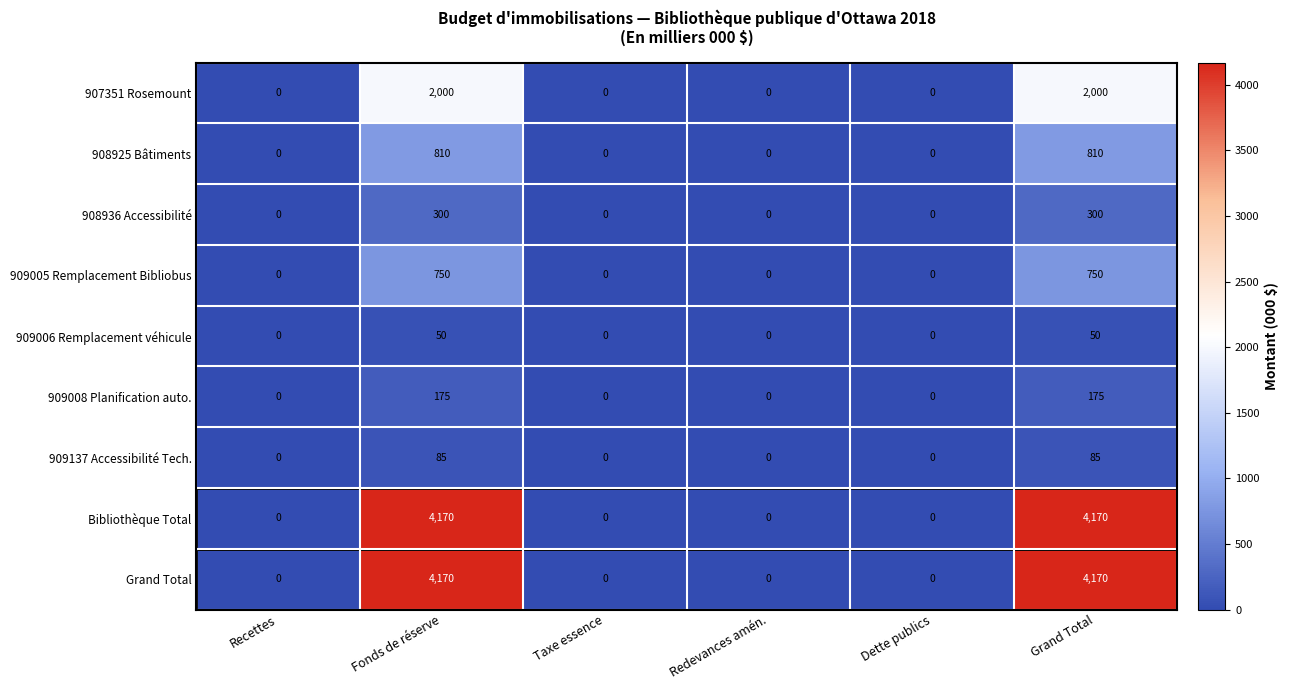

The value of 909005 Remplacement Bibliobus at Grand Total is 1136. True or false?

False